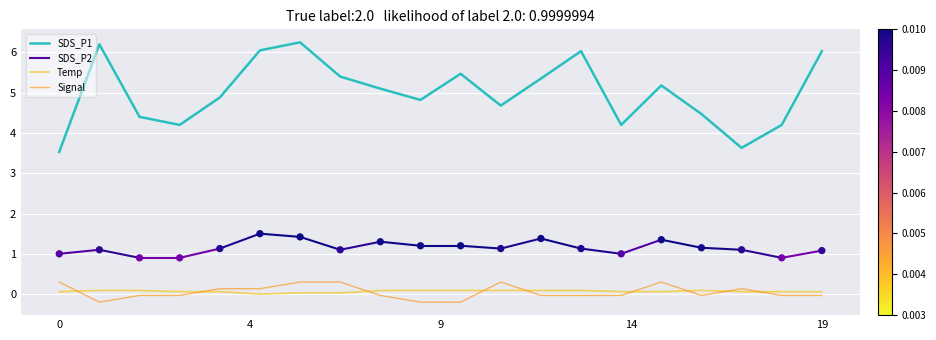

At how many categories does at least one series exceed 1?

20